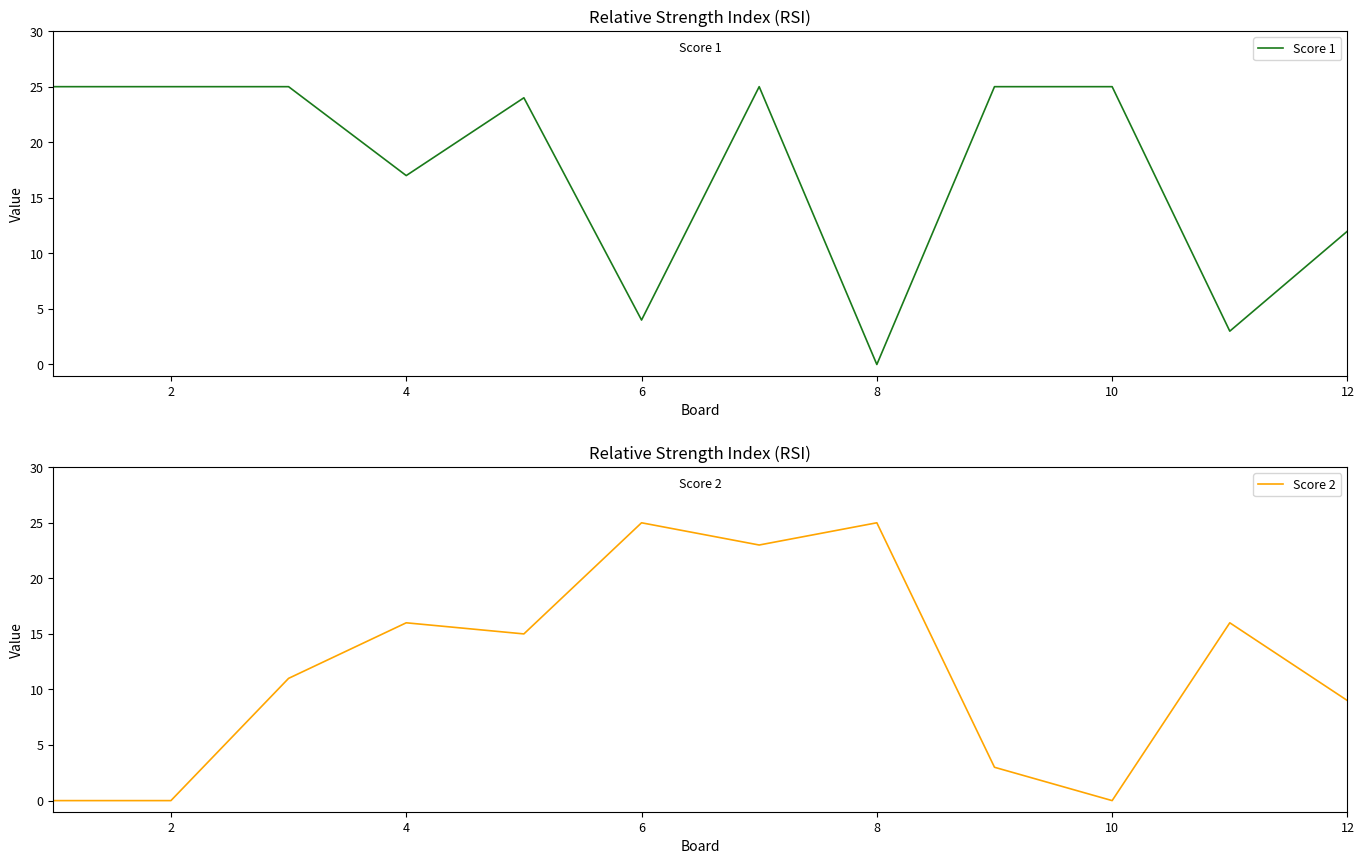

The Score 1 series shows 6 at 12. True or false?

False